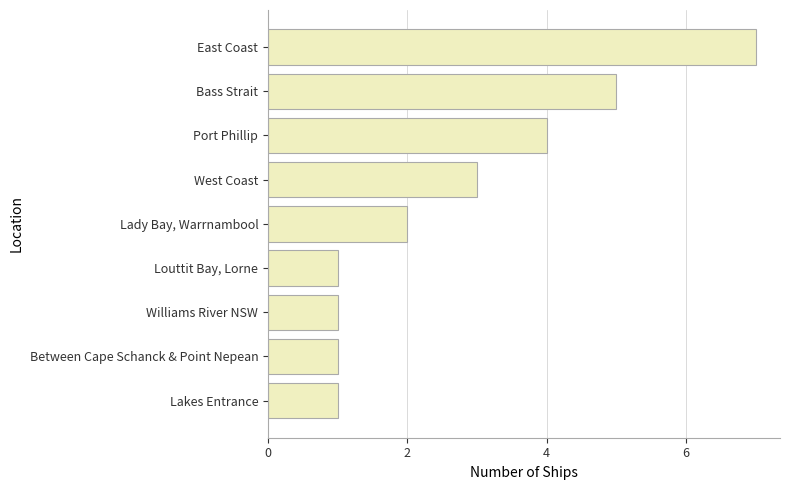

Between West Coast and Port Phillip, which is larger?

Port Phillip